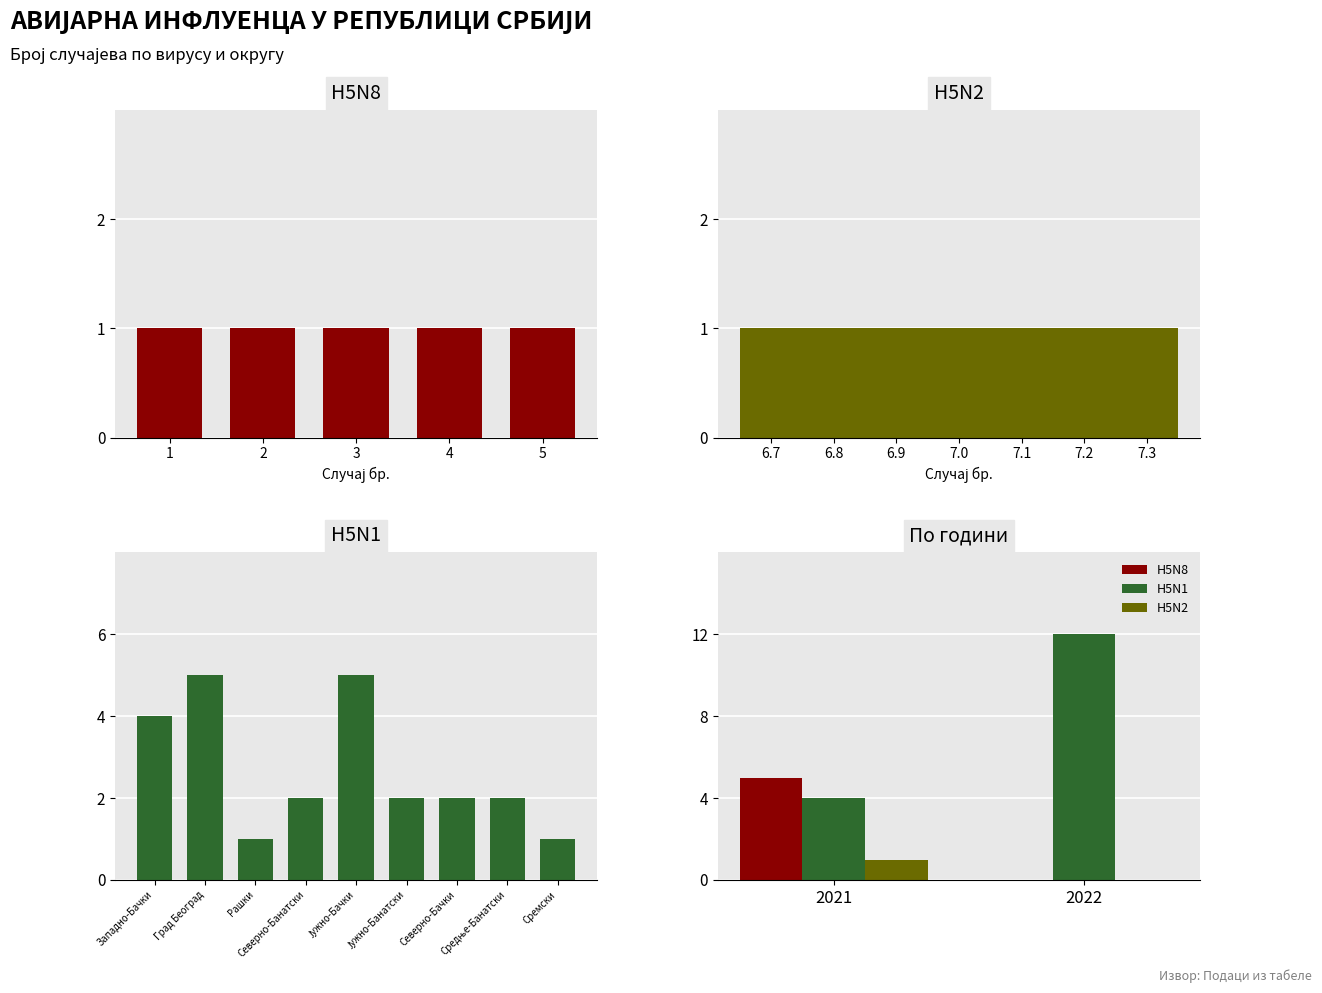

At which category is the sum across all series the highest?

2022